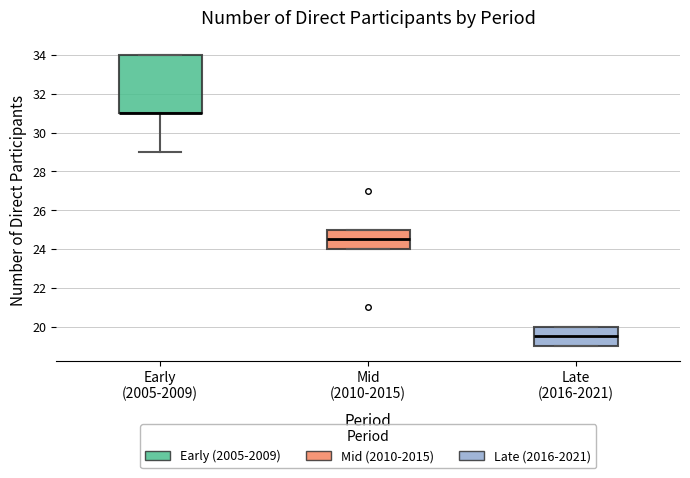

Reading left to right, transcribe this box plot: for each box, give where its median line is, the range the box spans, and where its two whiskers end, as read against the y-axis. The values are not printed on the chart, so give them approximately, as read against the axis.

Early (2005-2009): median 31.0 (drawn on the box's lower edge), box 31.0 to 34.0, whiskers 29.0 to 34.0
Mid (2010-2015): median 24.6, box 24.0 to 25.0, whiskers 24.0 to 25.0
Late (2016-2021): median 19.6, box 19.0 to 20.0, whiskers 19.0 to 20.0